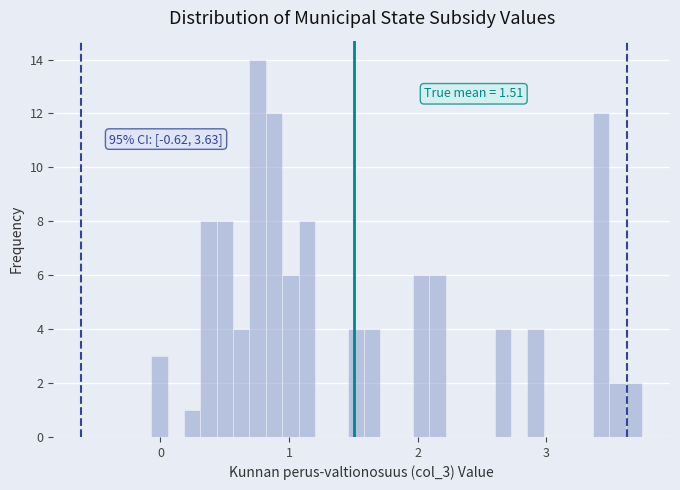

Read against the x-axis, roughly where is the centre of the tallest bar?

0.8